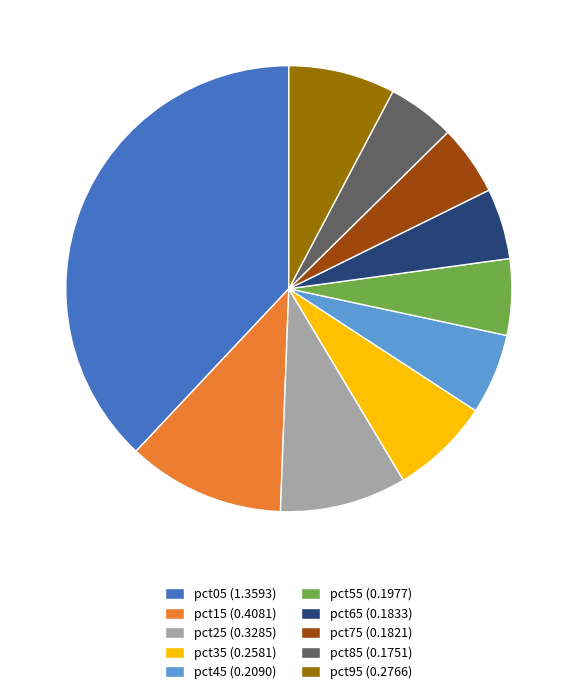

Does pct55 (0.1977) account for over 50% of the chart?

No